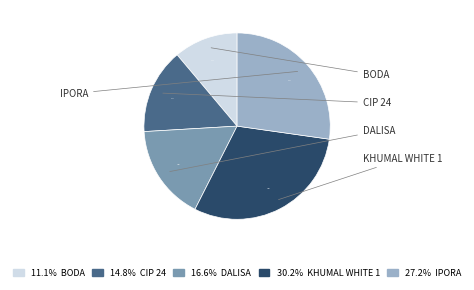

Does CIP 24 account for over 50% of the chart?

No